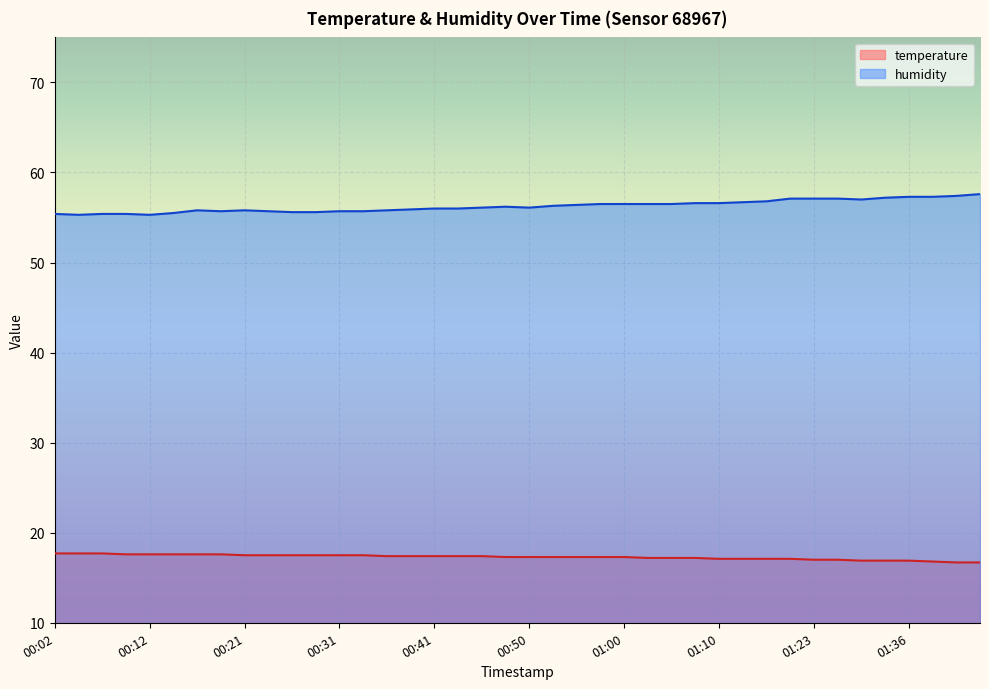

List the series in order of their peak value, lowest first.

temperature, humidity